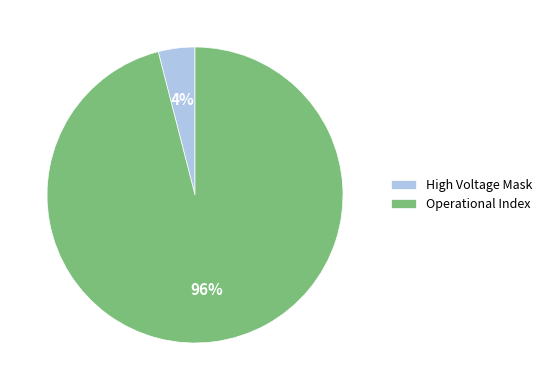

Which category accounts for the majority?

Operational Index